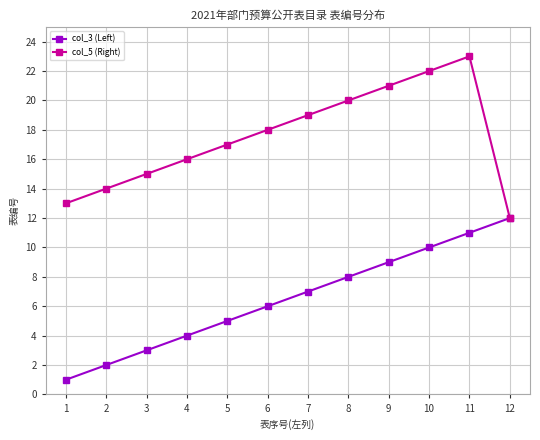

Is the value of col_5 (Right) at 9 greater than the value of col_3 (Left) at 11?

Yes